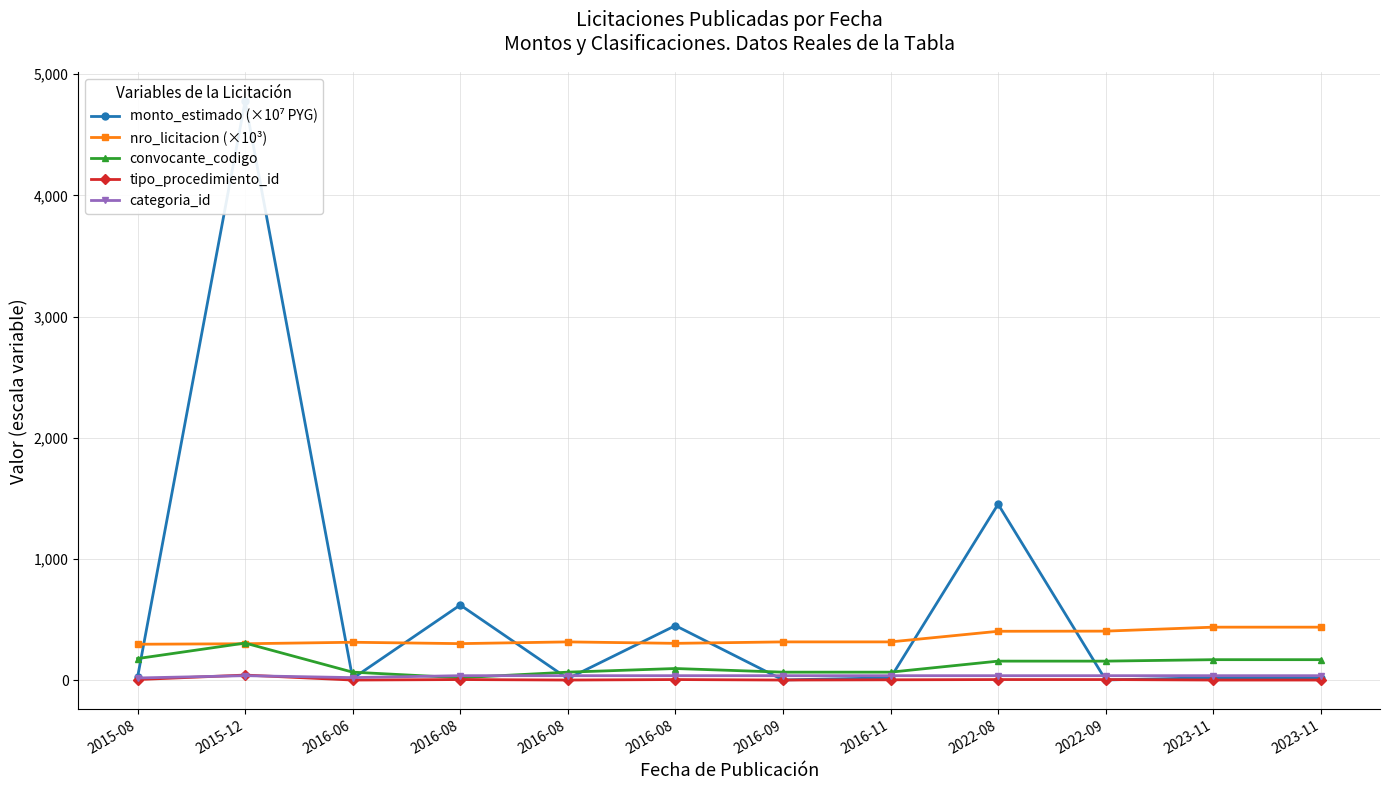

In nro_licitacion (×10³), how many points are higher than both neighbors (excluding endpoints)?

4